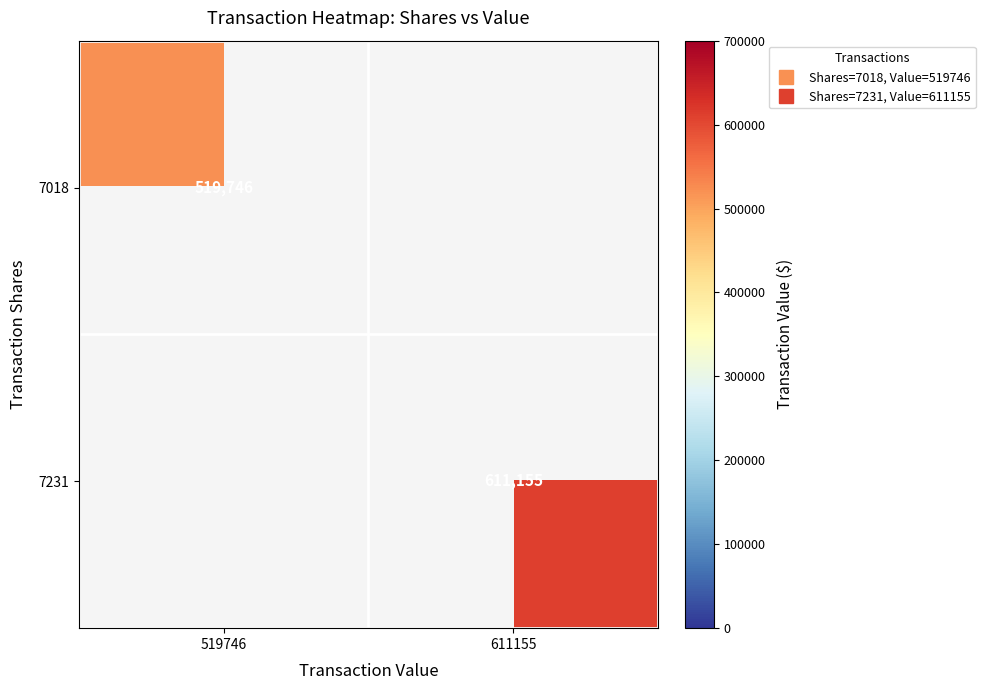

At 519746, list the series in order from largest to smallest.

7018, 7231